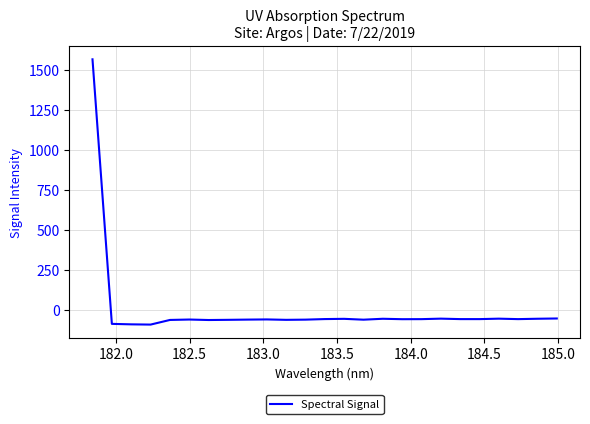

What is the minimum value shown in the chart?

-90.8